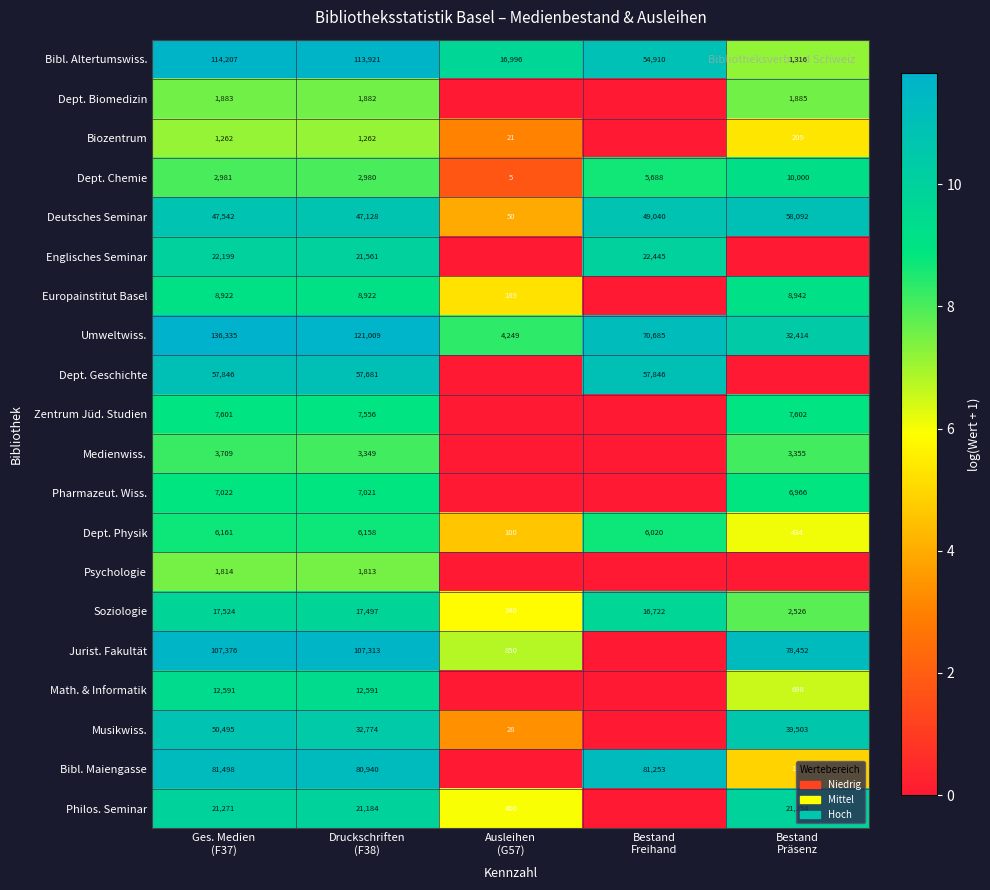

At which category does the chart reach its minimum across all series?

Ausleihen
(G57)